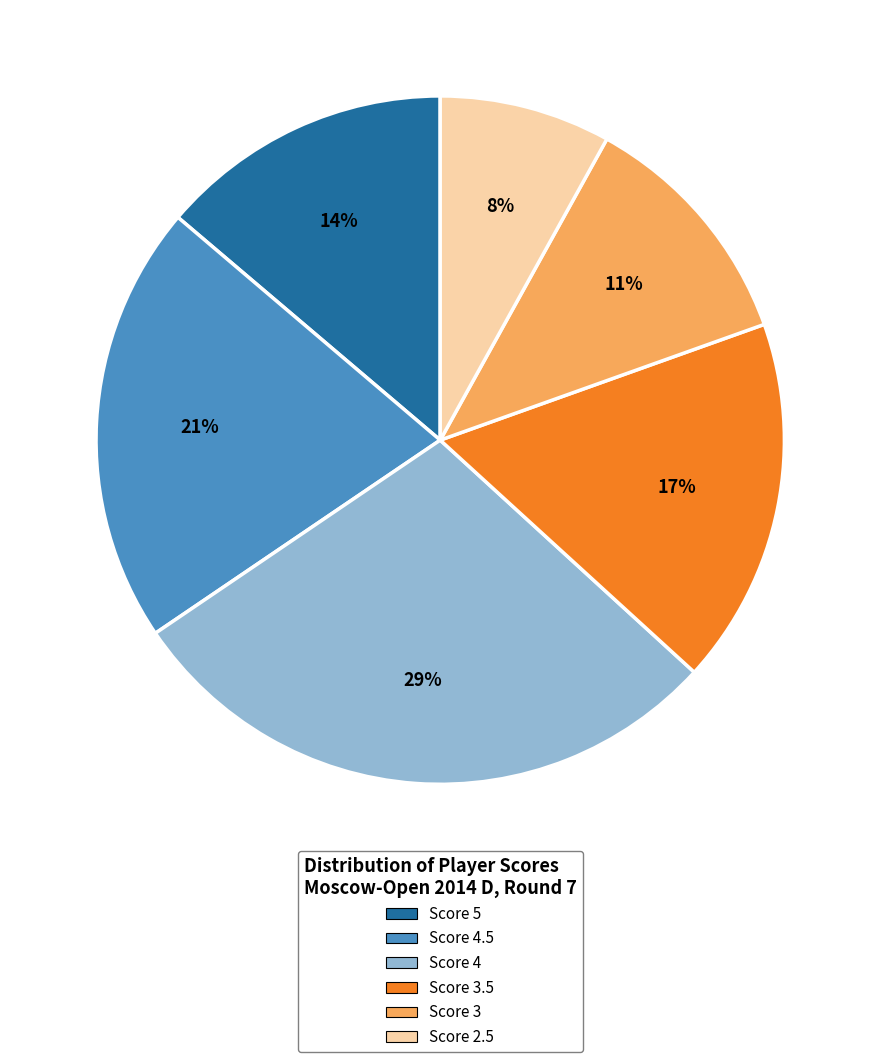

To the nearest percent, what is the difference between the largest and smallest slice percentages?

21%